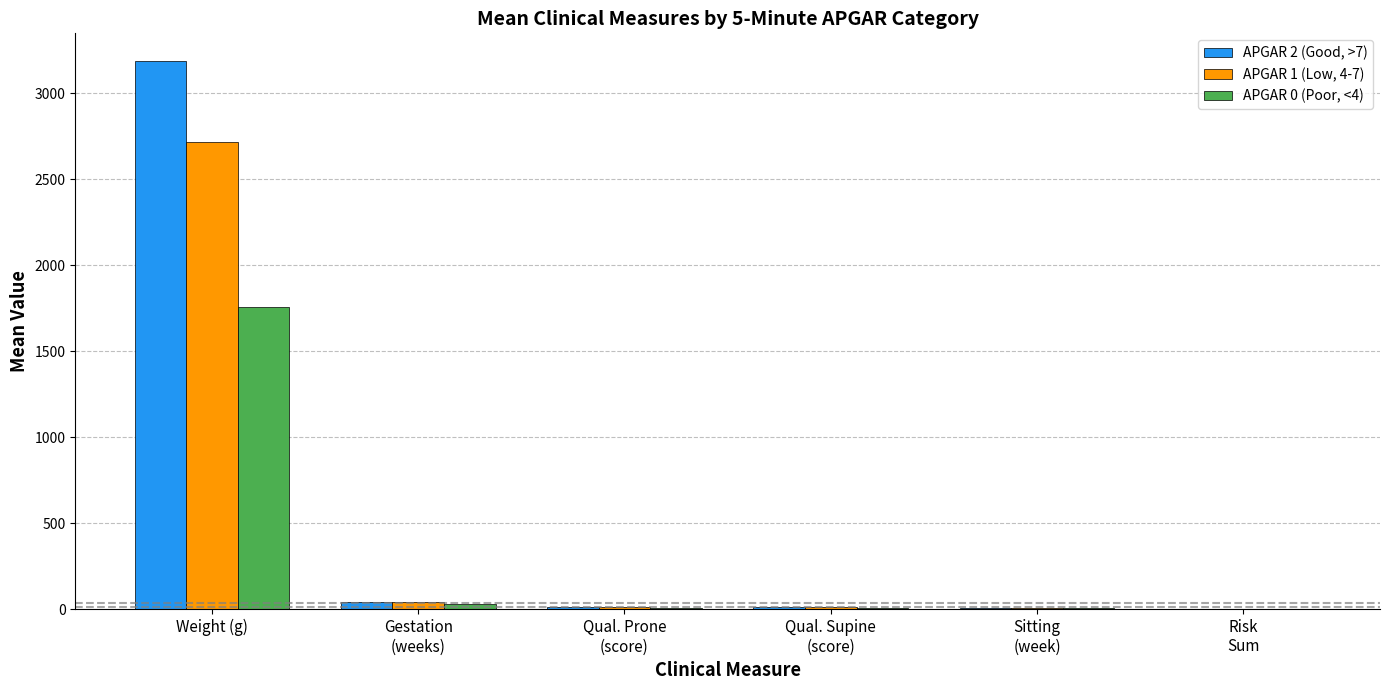

Are the bars grouped side by side (vs. stacked)?

Yes